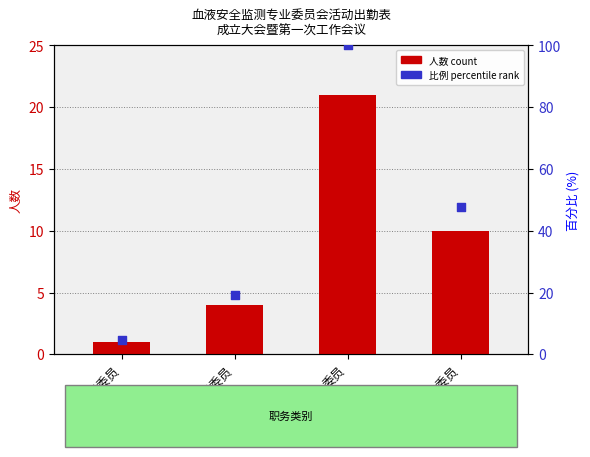

Which series has the largest Y range (max minus min)?

比例 percentile rank